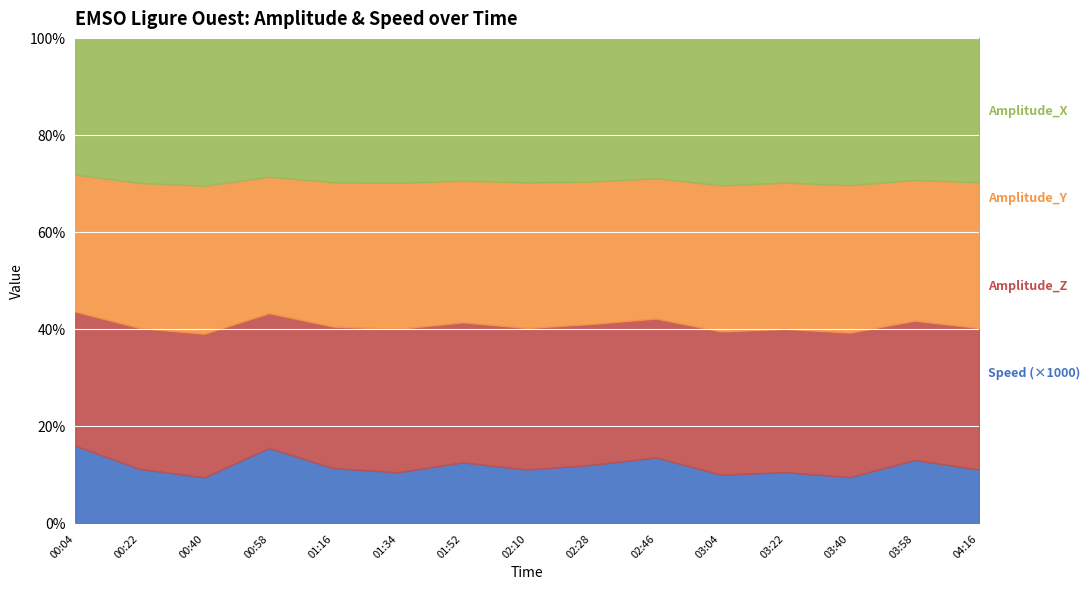

Where is the first local minimum for Amplitude_Y?

2022-04-21T00:58